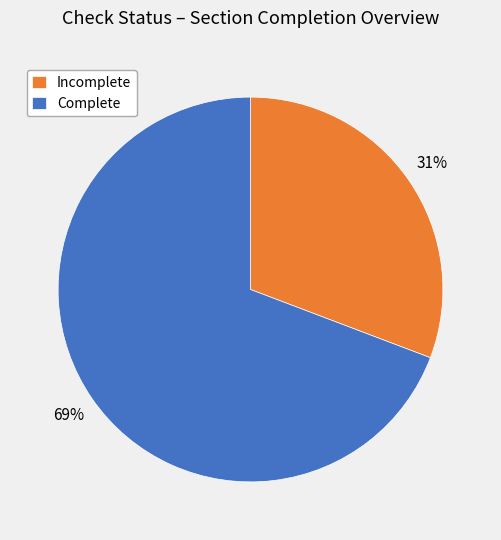

Which has a higher value, Incomplete or Complete?

Complete